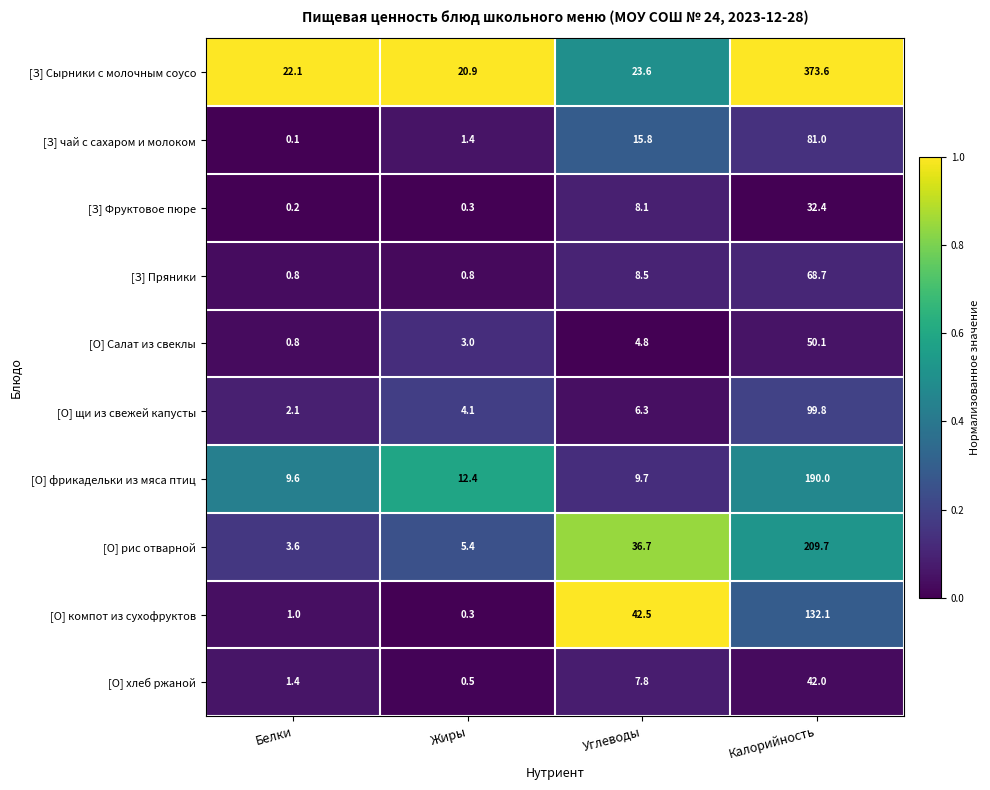

What value does the [О] рис отварной series have at Калорийность?

209.7